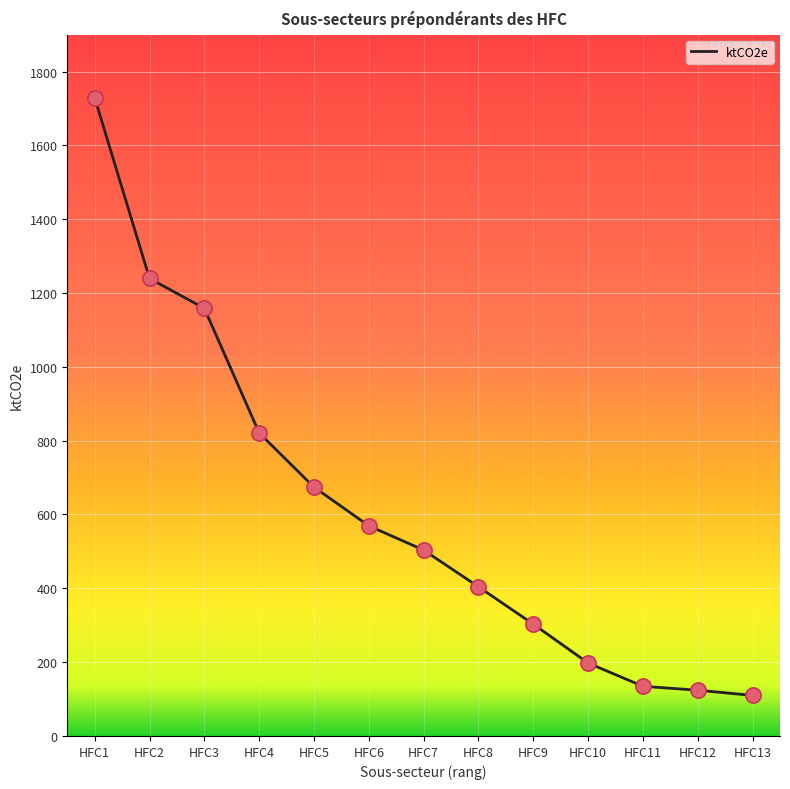

Approximately how many times larger is the value at HFC10 compared to HFC3?

0.2